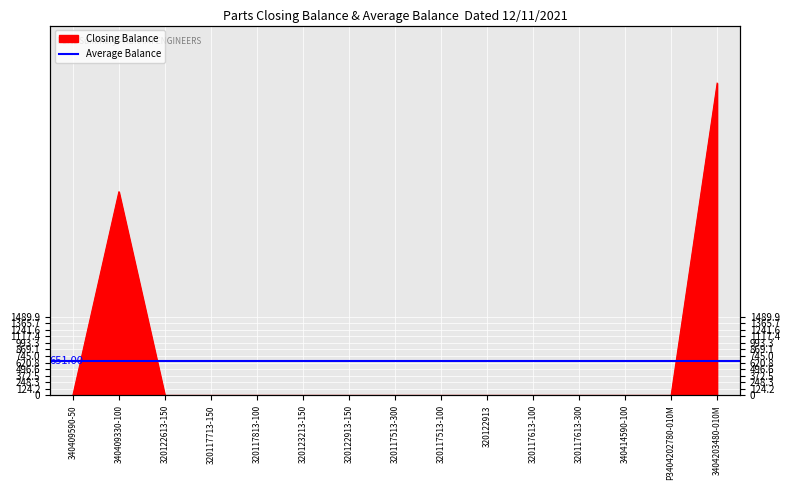

How many interior local peaks (higher than both neighbors) does the data have?

1